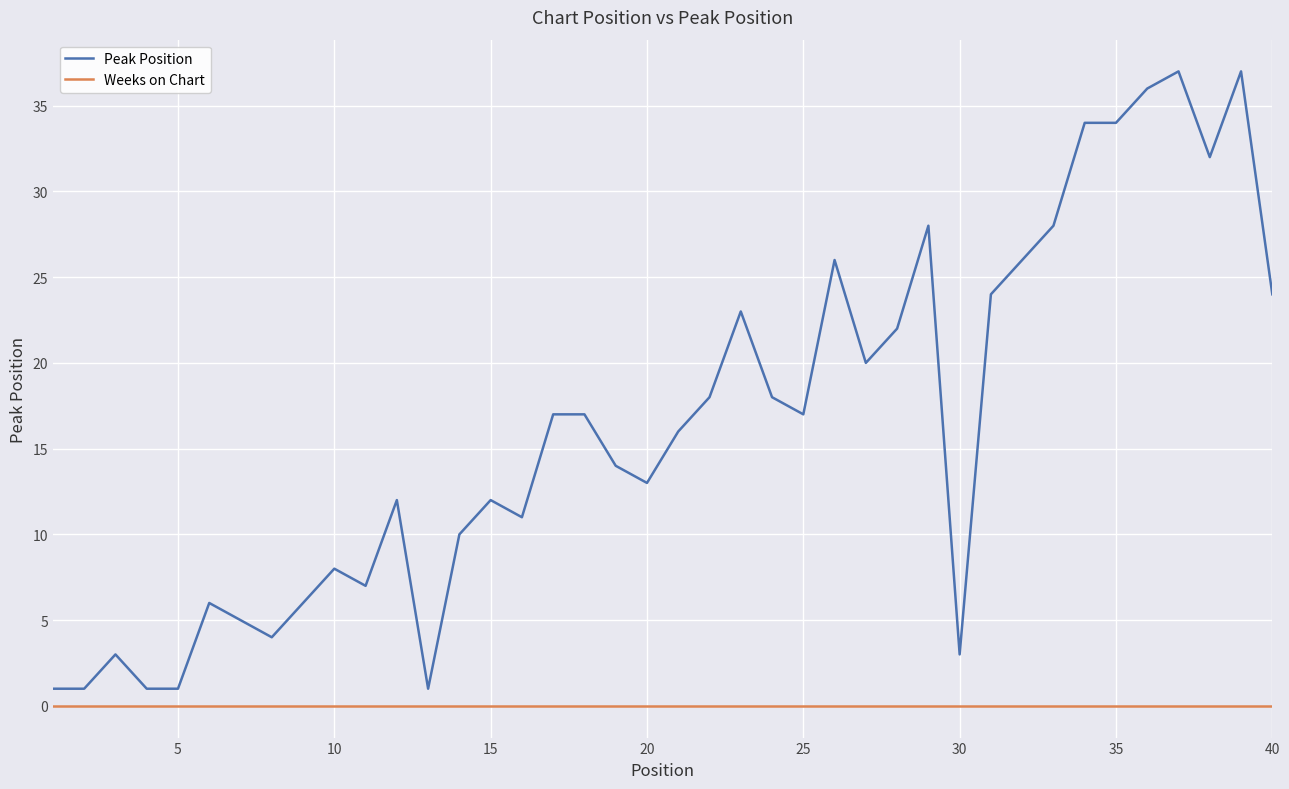

Which series has the widest spread of values?

Peak Position